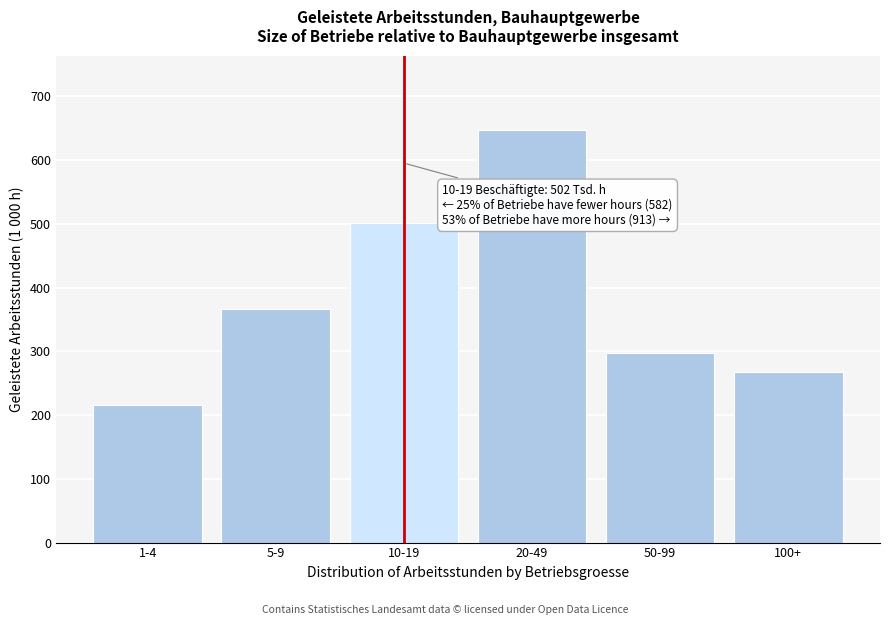

Reading left to right, list all the values displayed in this chart.

1-4=216	5-9=366	10-19=502	20-49=647	50-99=298	100+=268